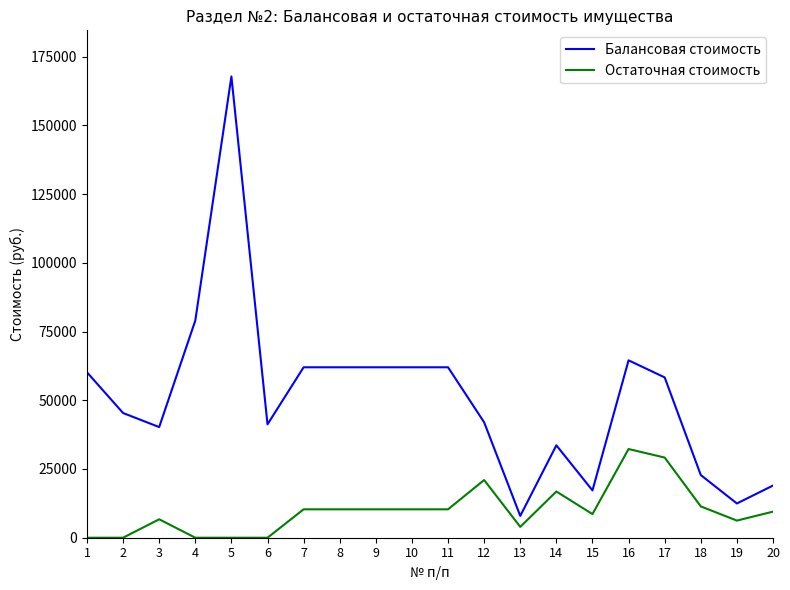

What is the highest value of the Балансовая стоимость series?

167796.6